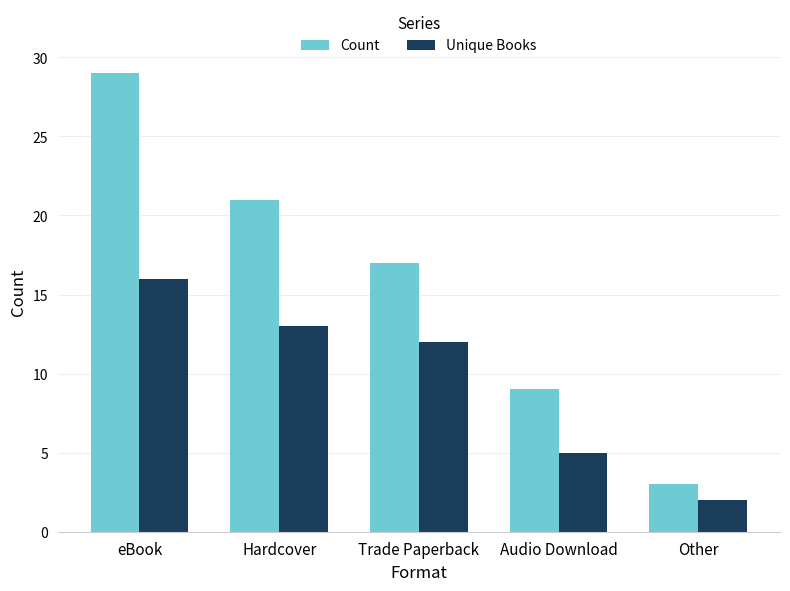

Rank the series at Trade Paperback from highest to lowest value.

Count, Unique Books